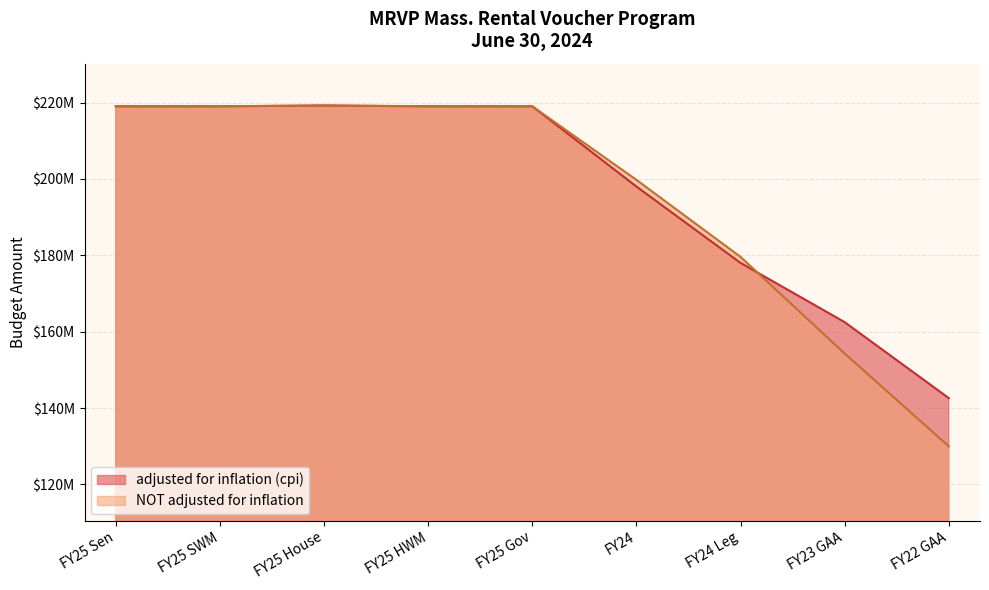

In NOT adjusted for inflation, how many points are higher than both neighbors (excluding endpoints)?

1